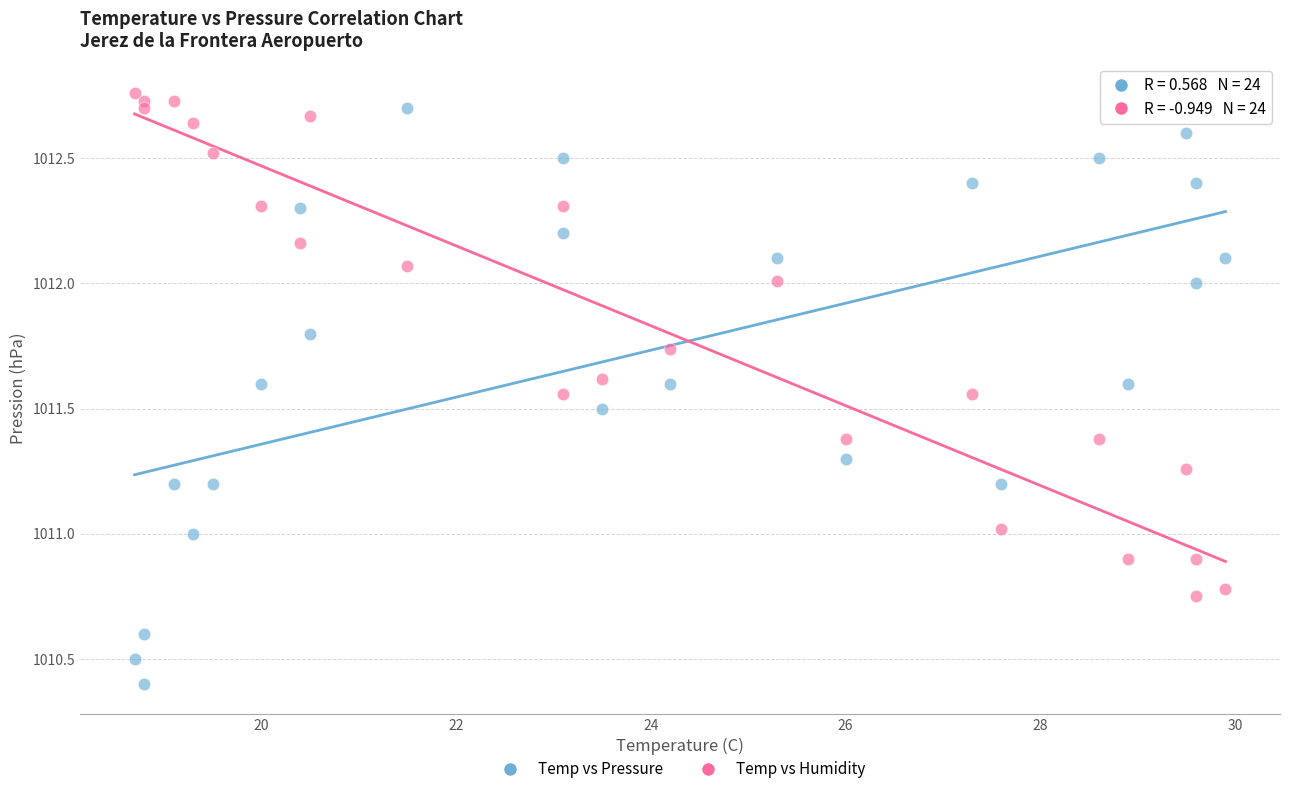

Across all data points, what is the range of Y values (max minus min)?

2.4